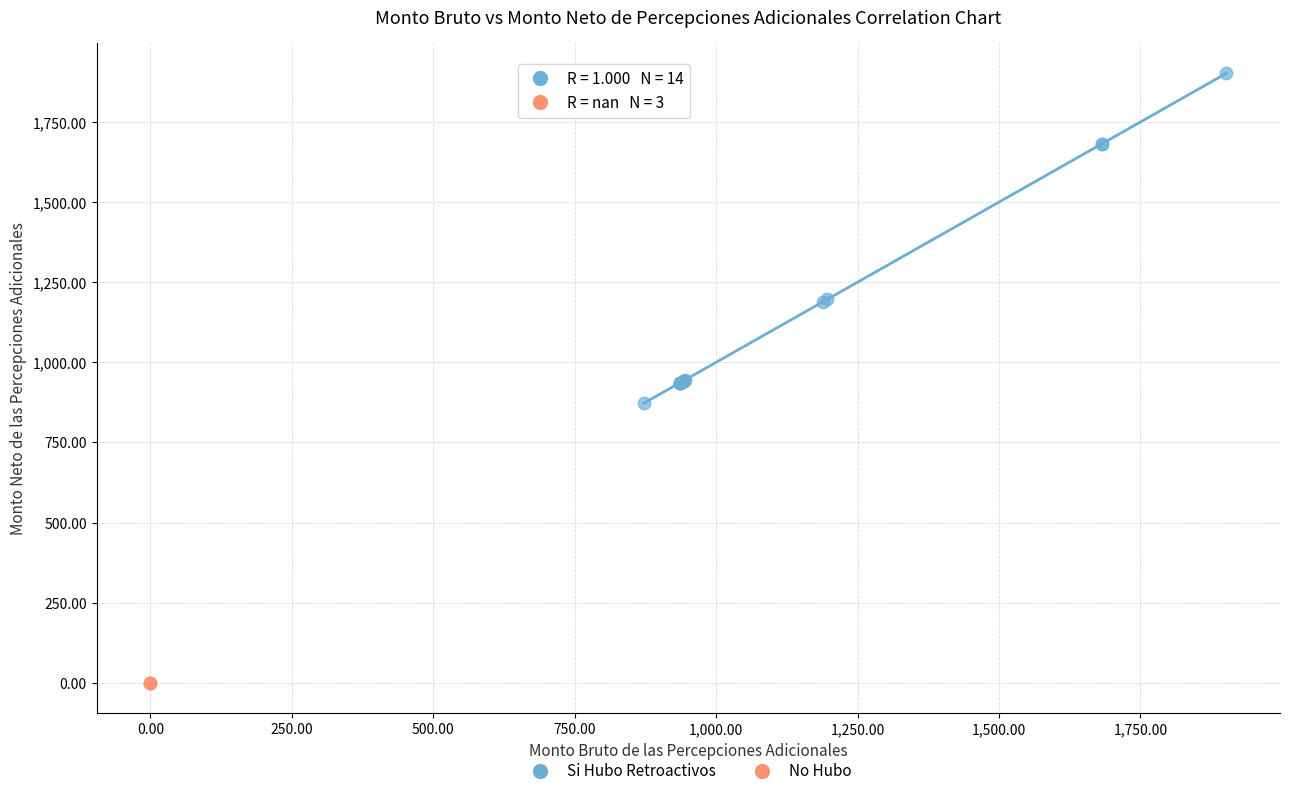

Which series reaches the maximum Y coordinate?

Si Hubo Retroactivos